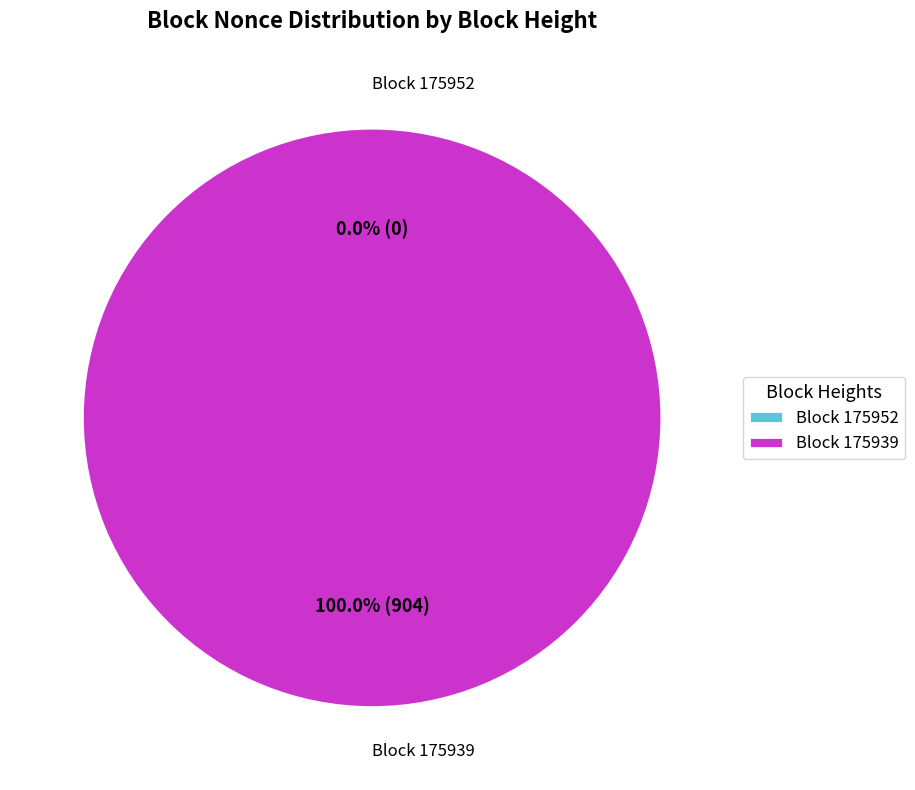

What is the change in value from 175952 to 175939?

+904